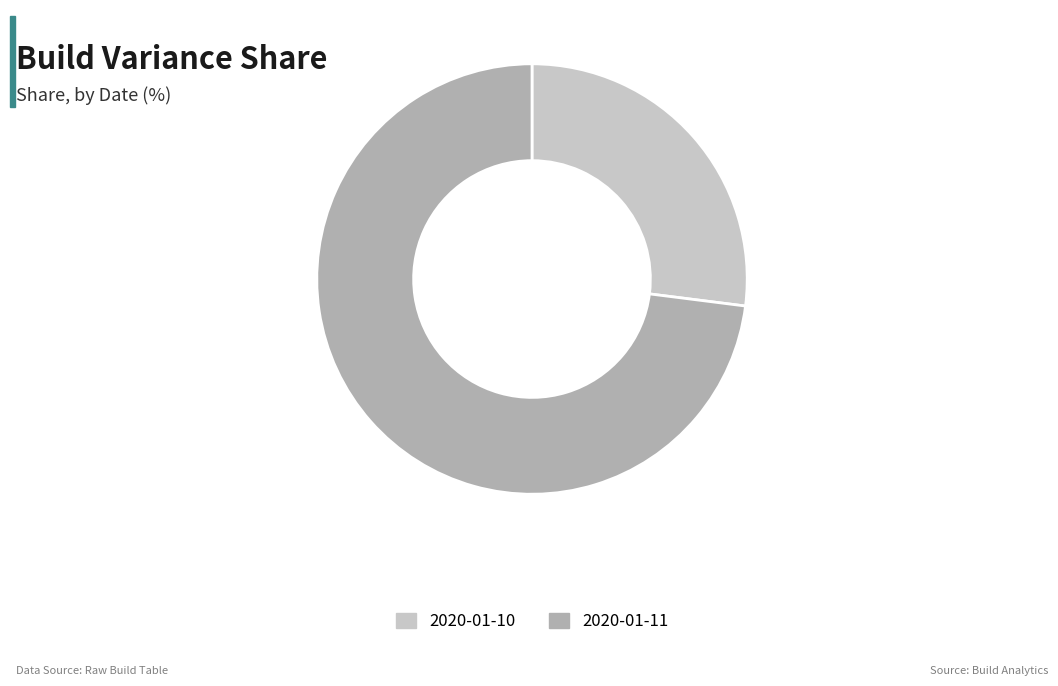

Is the sum of 2020-01-11 and 2020-01-10 greater than half?

Yes